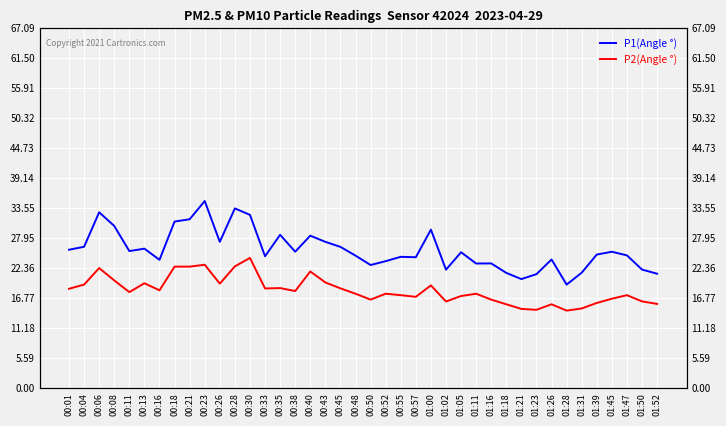

What is the highest value of the P2(Angle °) series?

24.3